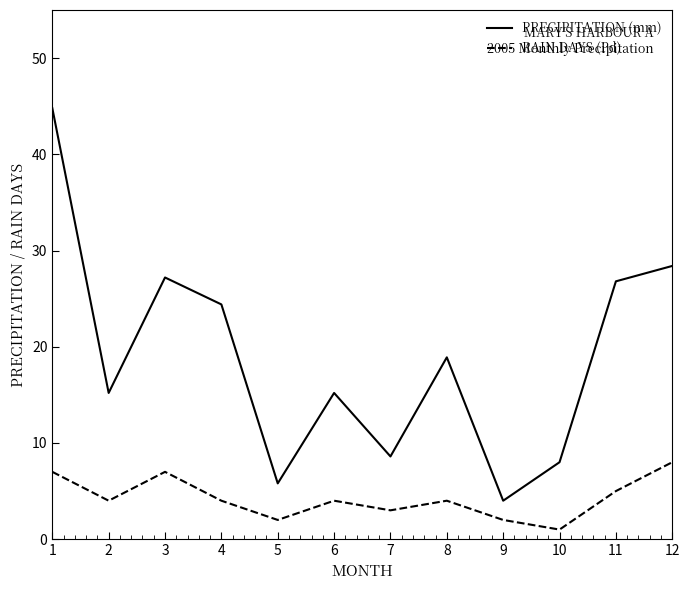

Count the number of data series in this chart.

2